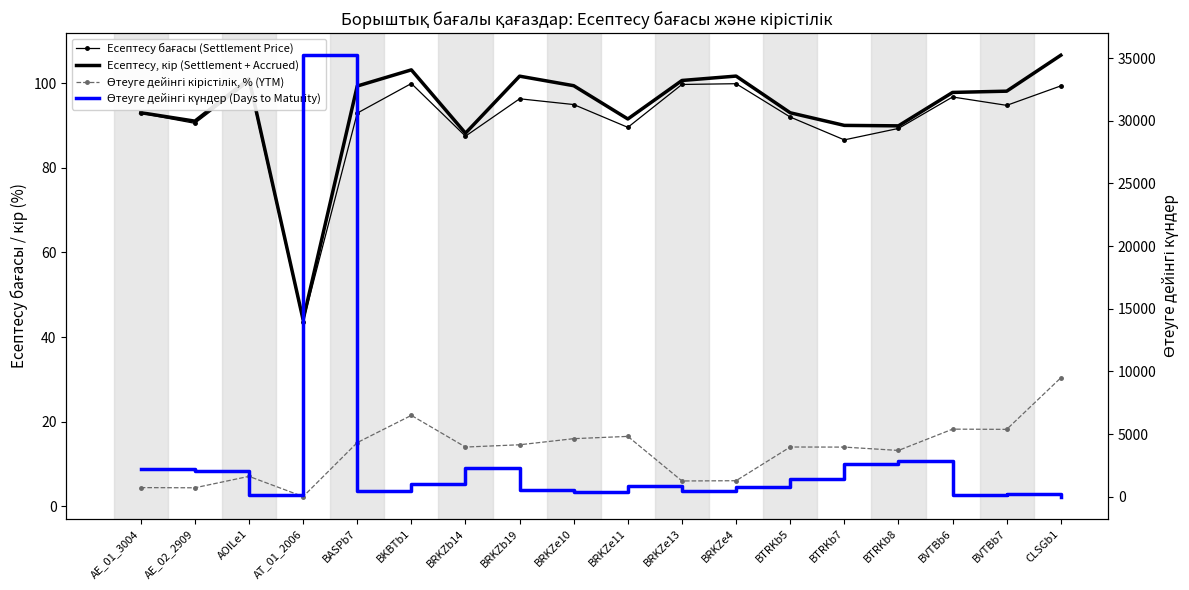

Which category has the lowest value across all series?

AT_01_2006